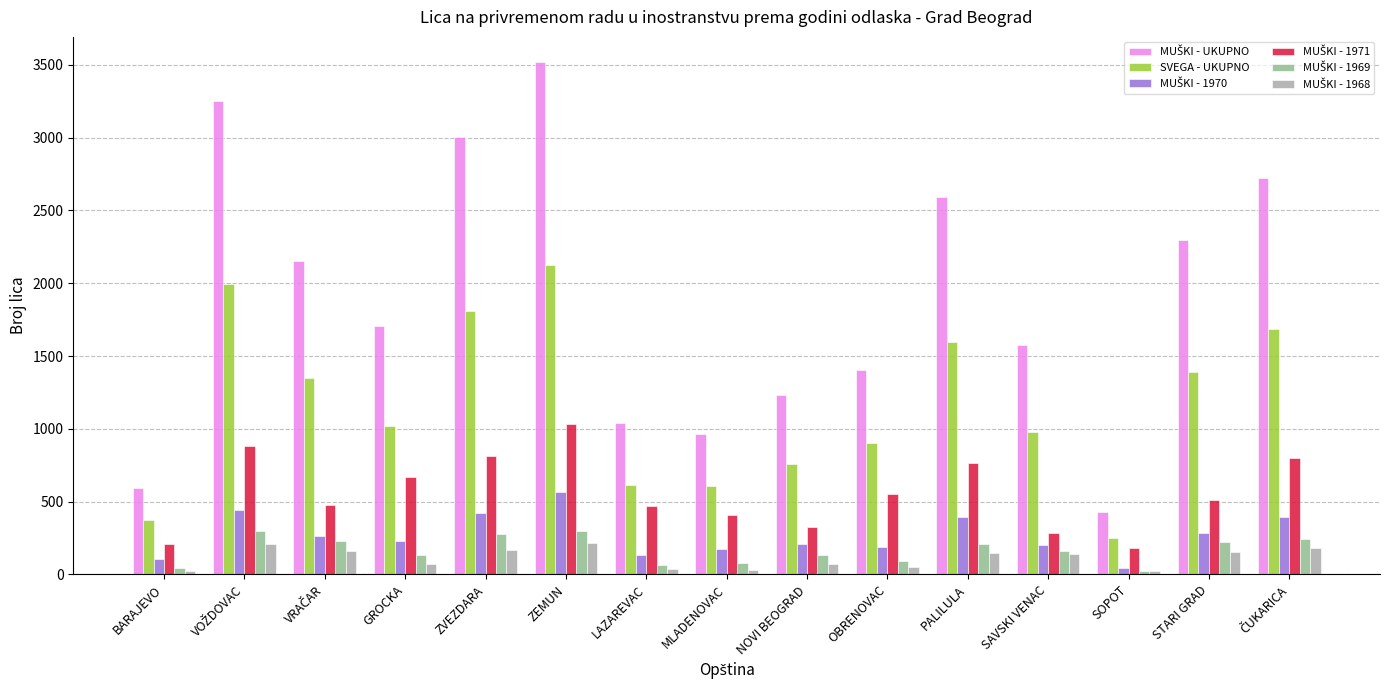

Which label corresponds to the largest value in the chart?

ZEMUN